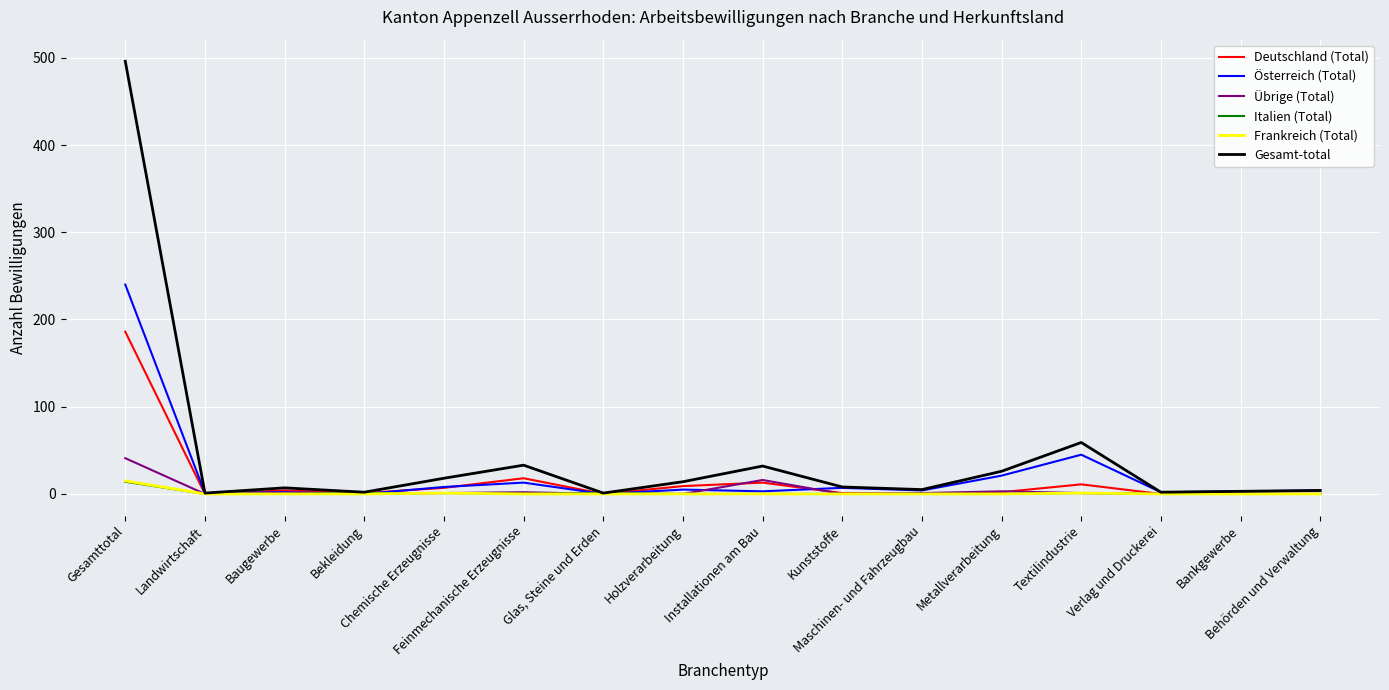

The Österreich (Total) series shows 2 at Verlag und Druckerei. True or false?

True